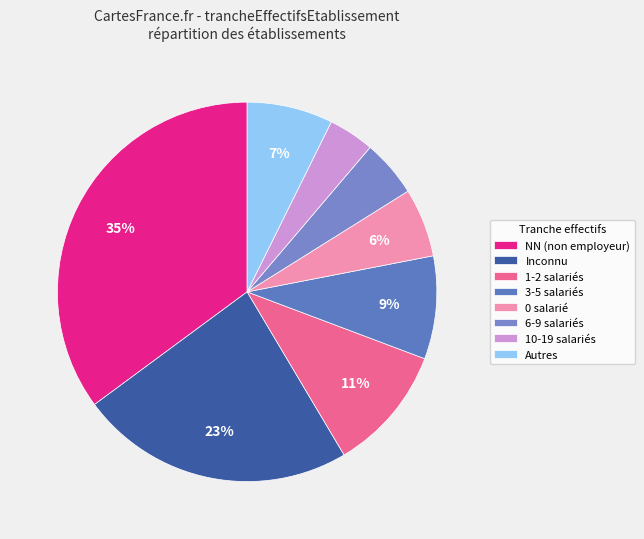

Count the number of slices in the pie.

8